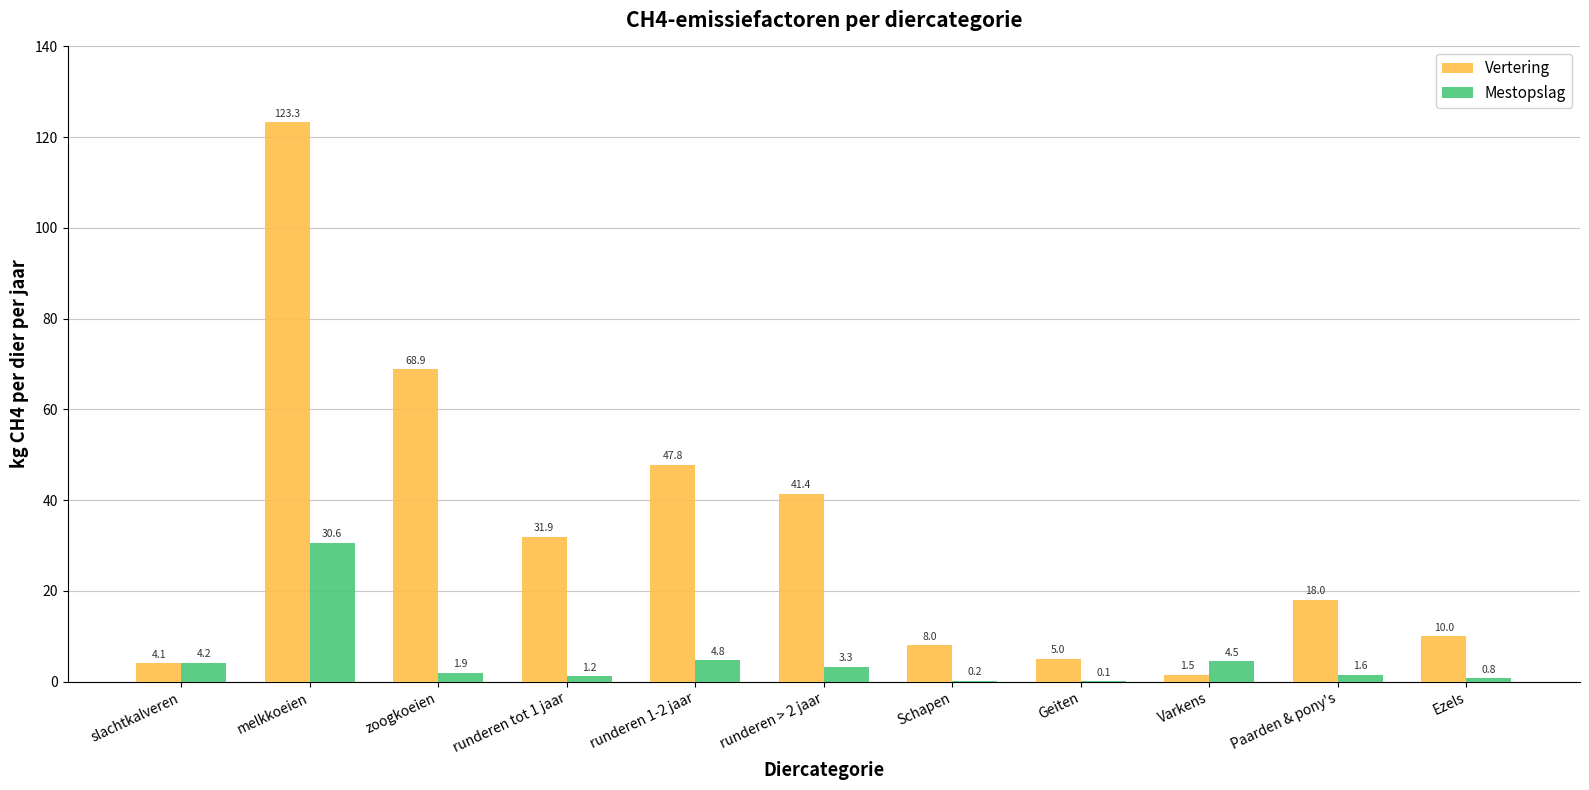

Which series has the widest spread of values?

Vertering